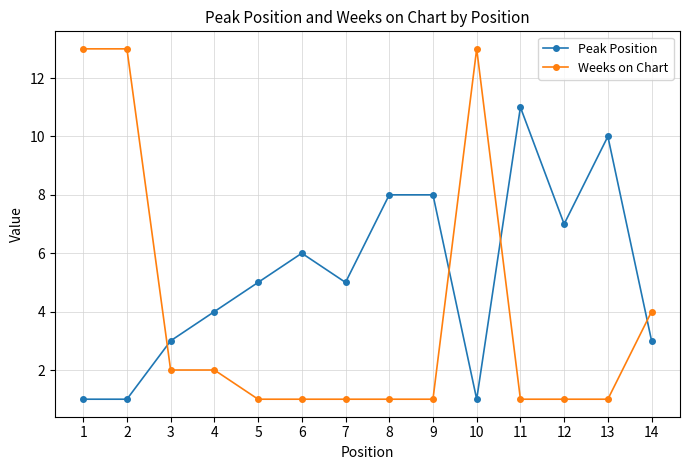

What are all the series names shown in the legend?

Peak Position, Weeks on Chart